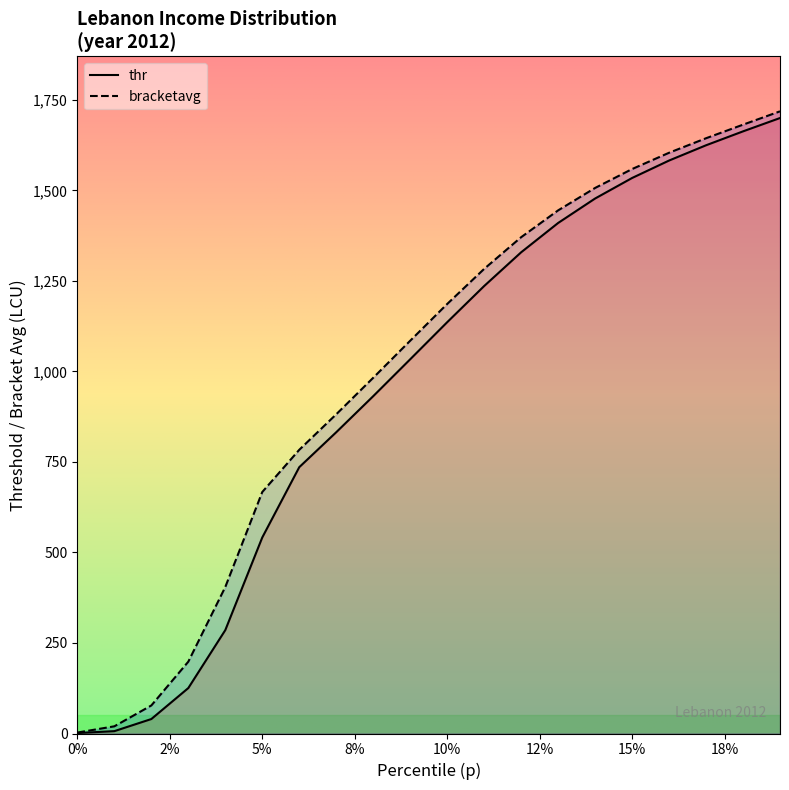

True or false: thr and bracketavg cross at least once.

False